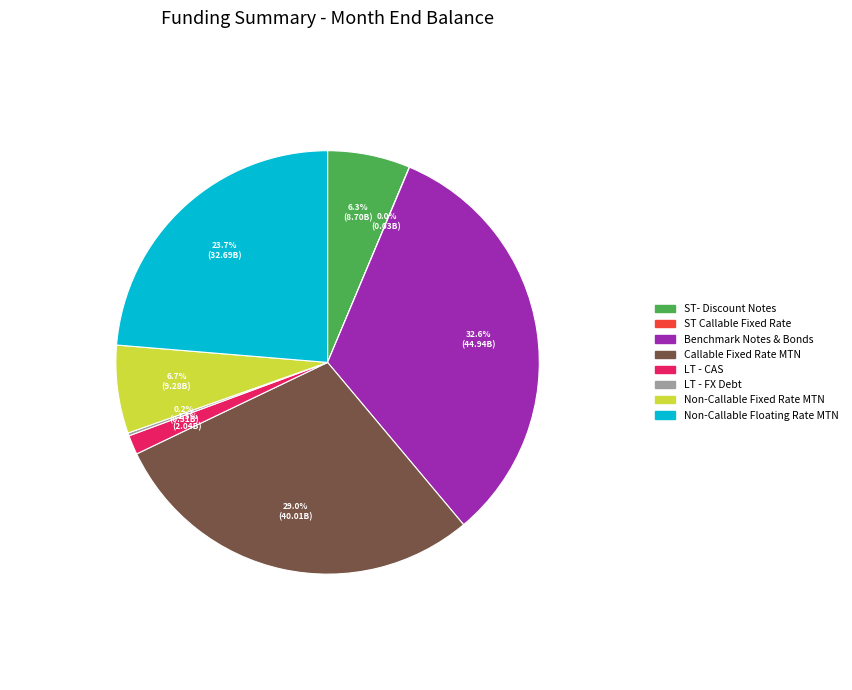

To the nearest percent, what percentage of the pie is Non-Callable Fixed Rate MTN?

7%